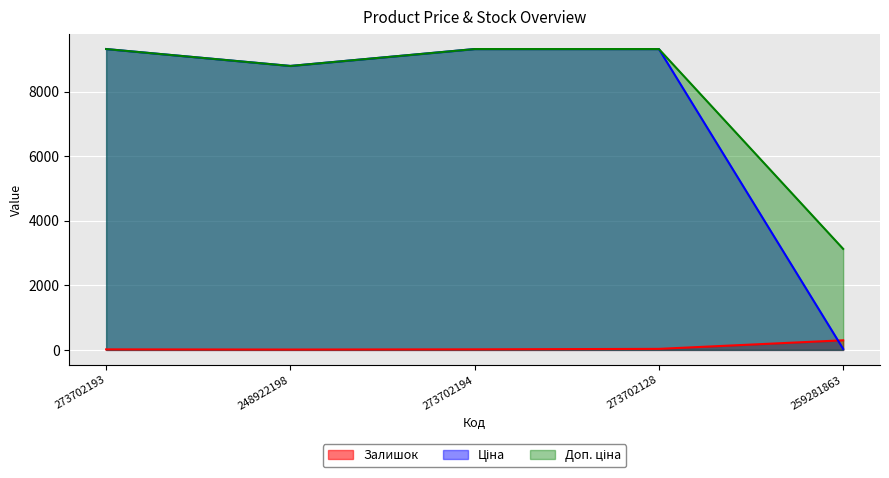

How many lines are shown in the chart?

3